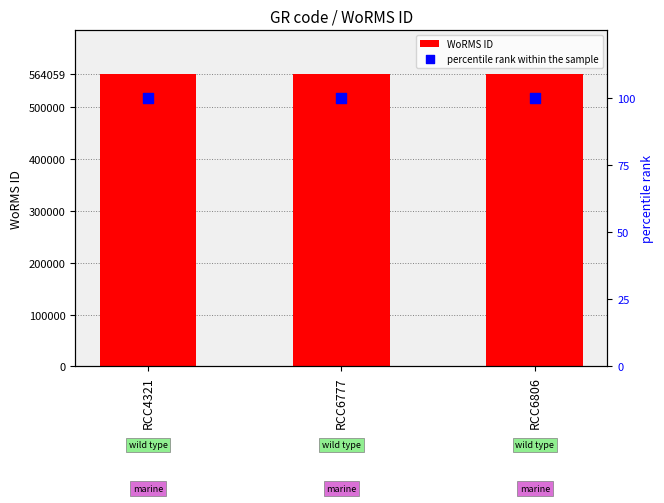

Is the value of percentile rank within the sample at RCC4321 greater than the value of WoRMS ID at RCC6806?

No